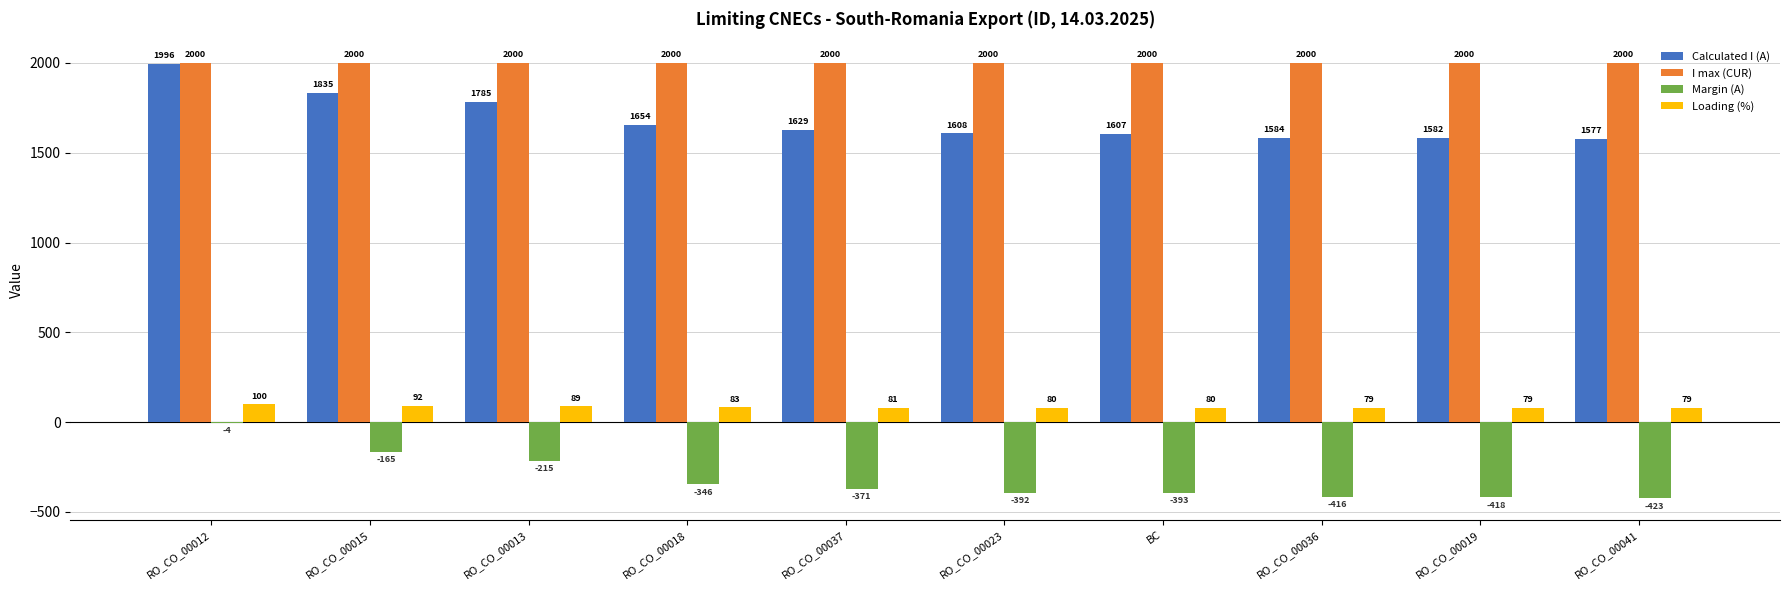

The value of Margin (A) at RO_CO_00037 is -371. True or false?

True